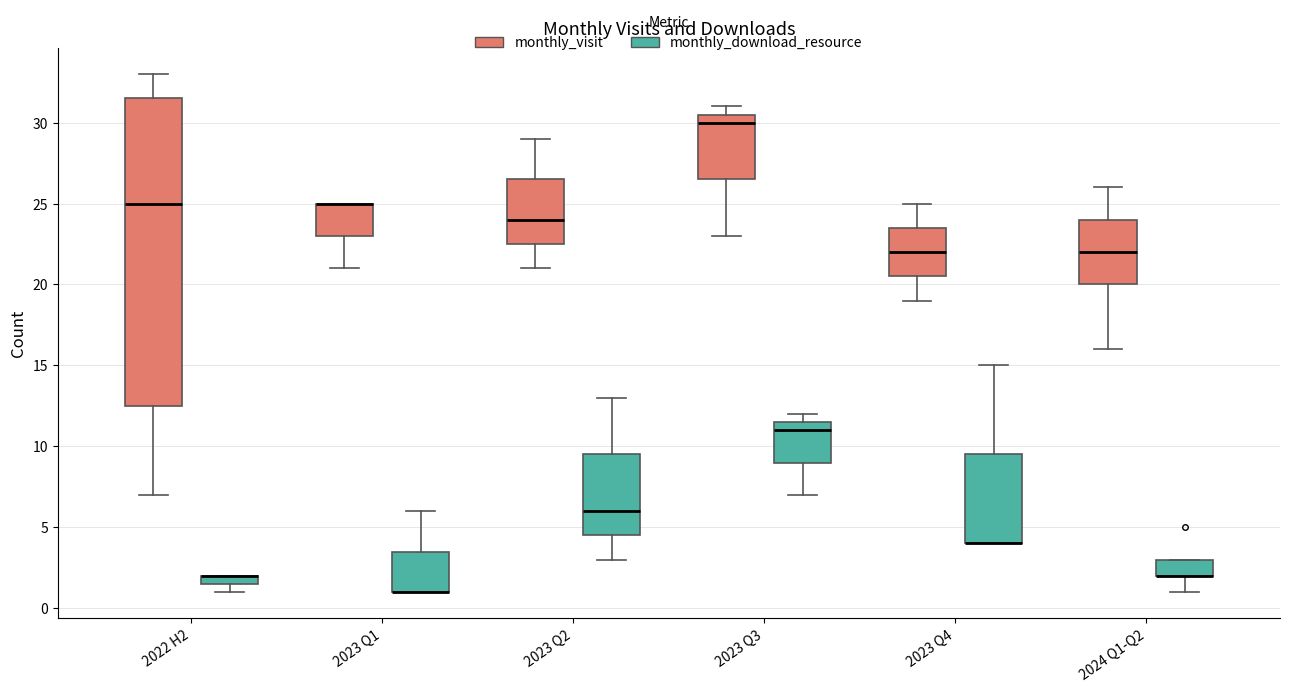

Which box is the tallest, from its lower edge to its upper edge?

2022 H2 (monthly_visit)